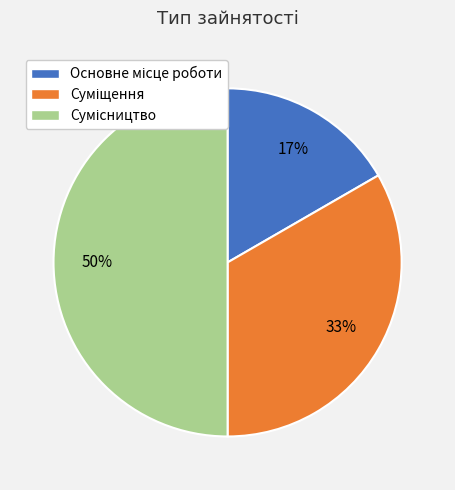

To the nearest percent, what is the difference between the largest and smallest slice percentages?

33%